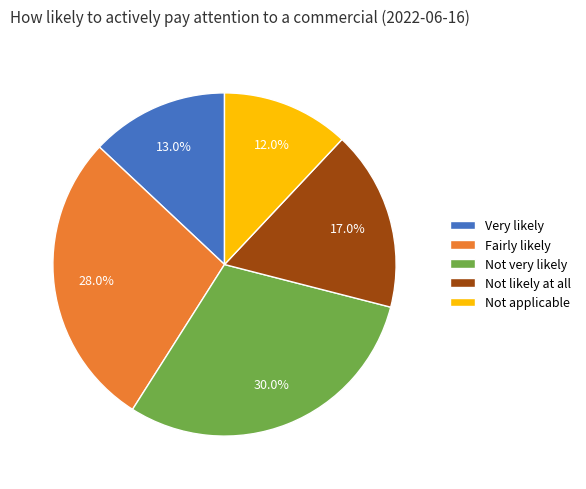

Combined, do Very likely and Not applicable account for over 50%?

No